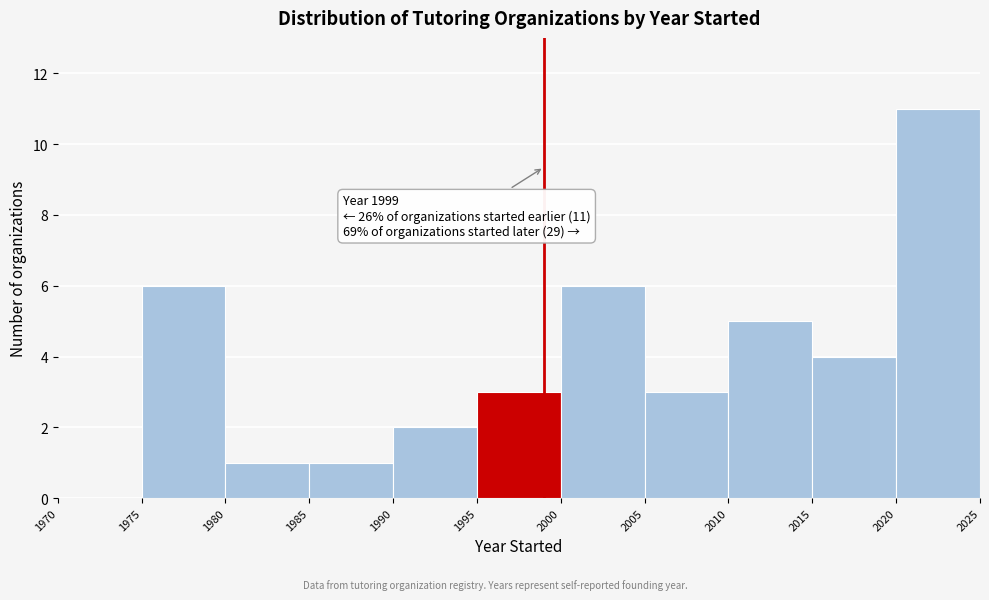

Which range on the x-axis has the tallest bar?

2020 to 2025